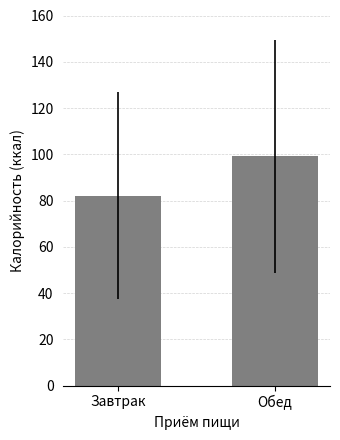

The value at Завтрак is 146.9. True or false?

False